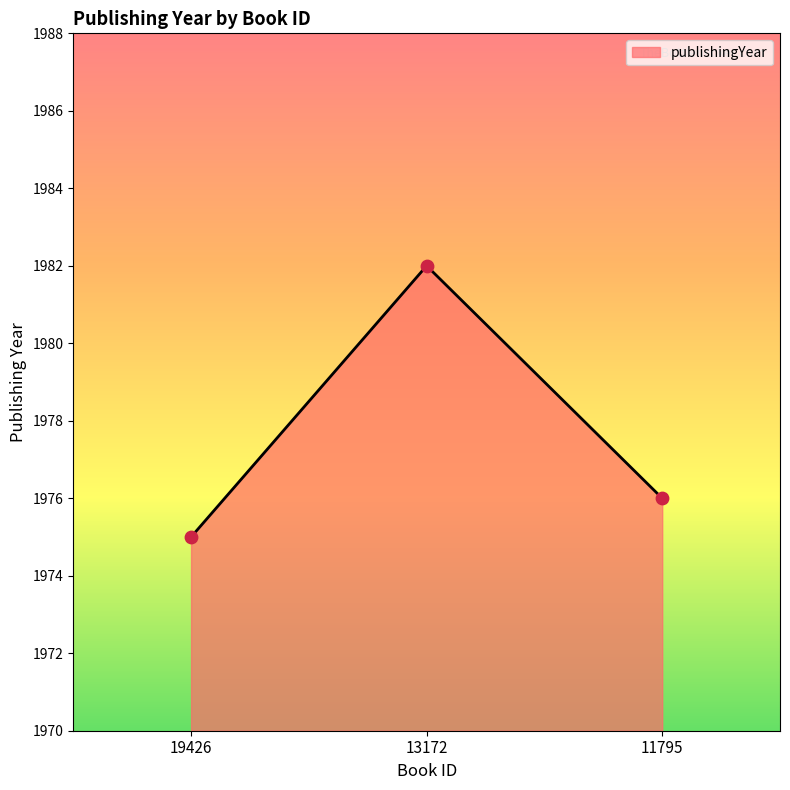

Between 13172 and 19426, which is larger?

13172